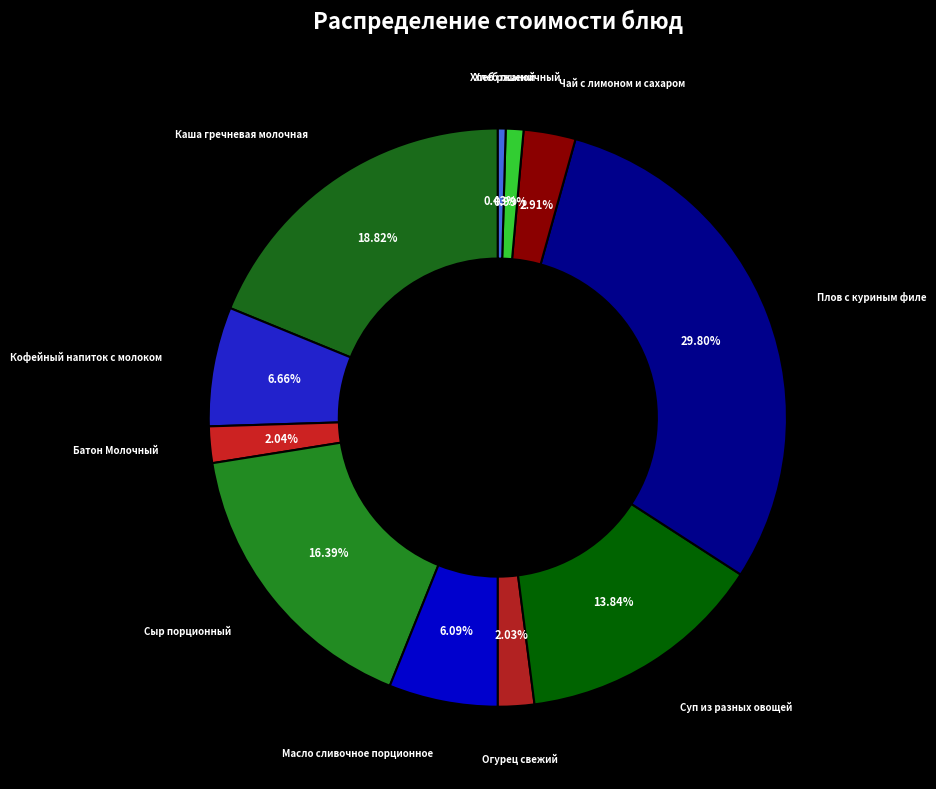

Rank the categories by value from highest to lowest.

Плов с куриным филе, Каша гречневая молочная, Сыр порционный, Суп из разных овощей, Кофейный напиток с молоком, Масло сливочное порционное, Чай с лимоном и сахаром, Батон Молочный, Огурец свежий, Хлеб пшеничный, Хлеб ржаной